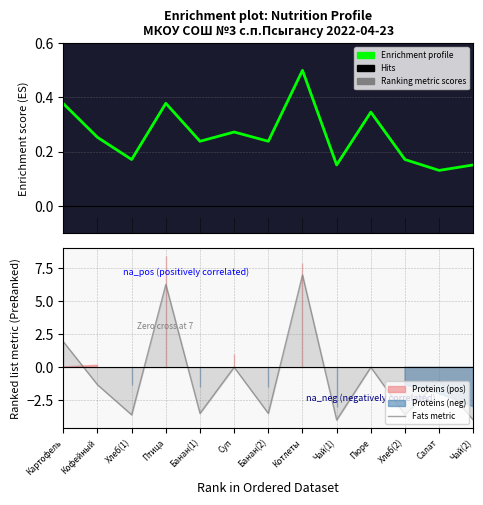

What is the label of the 7th point from the right?

Банан(2)